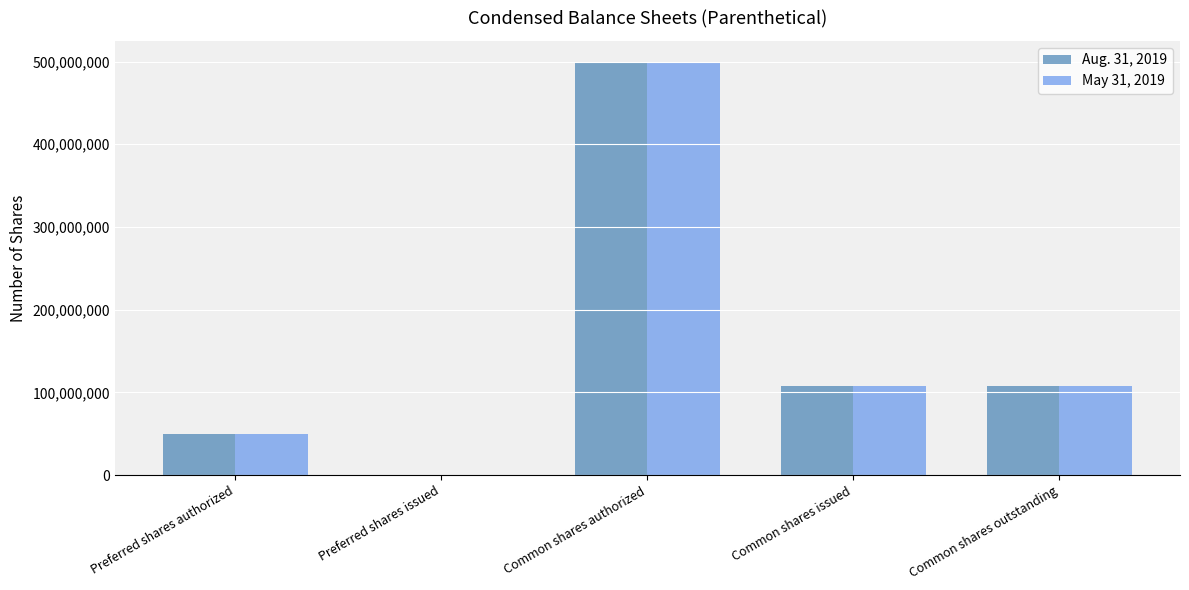

At which category does the chart reach its peak across all series?

Common shares authorized